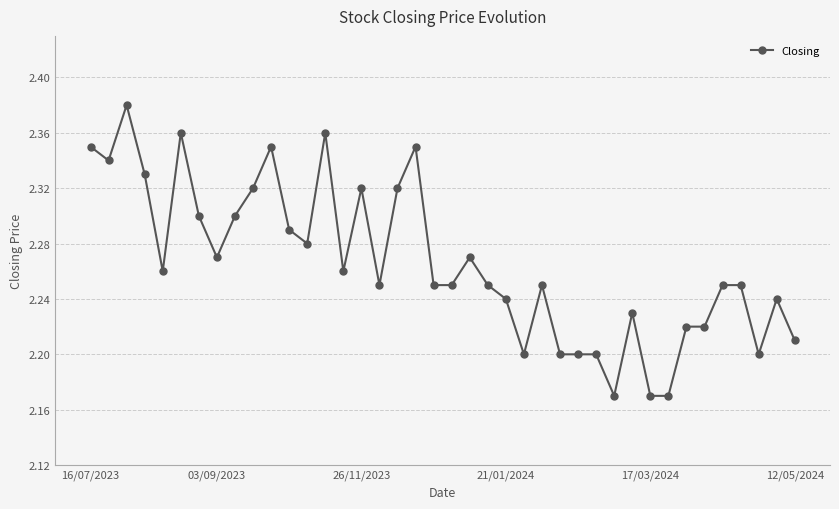

Count the values in the range 2 to 3.

40